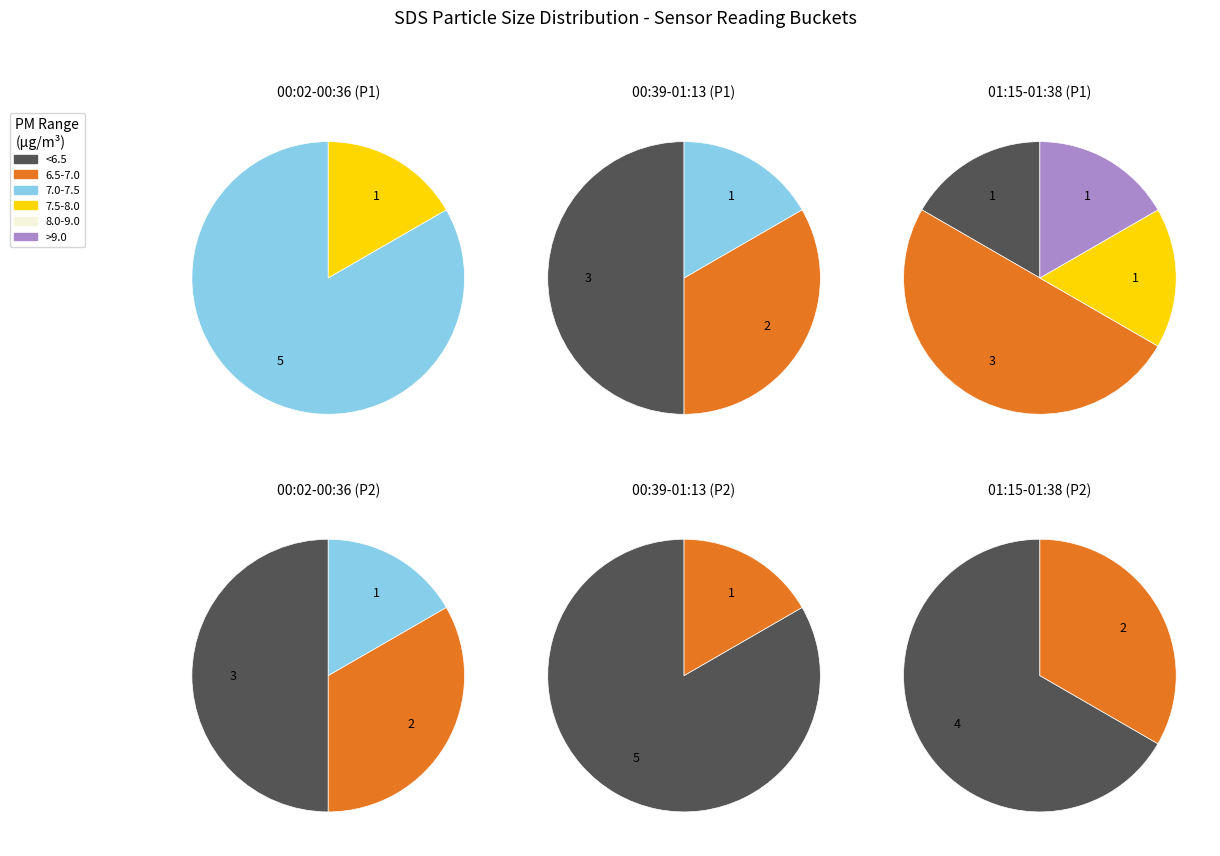

The 27 slice represents 1% of the pie. True or false?

False